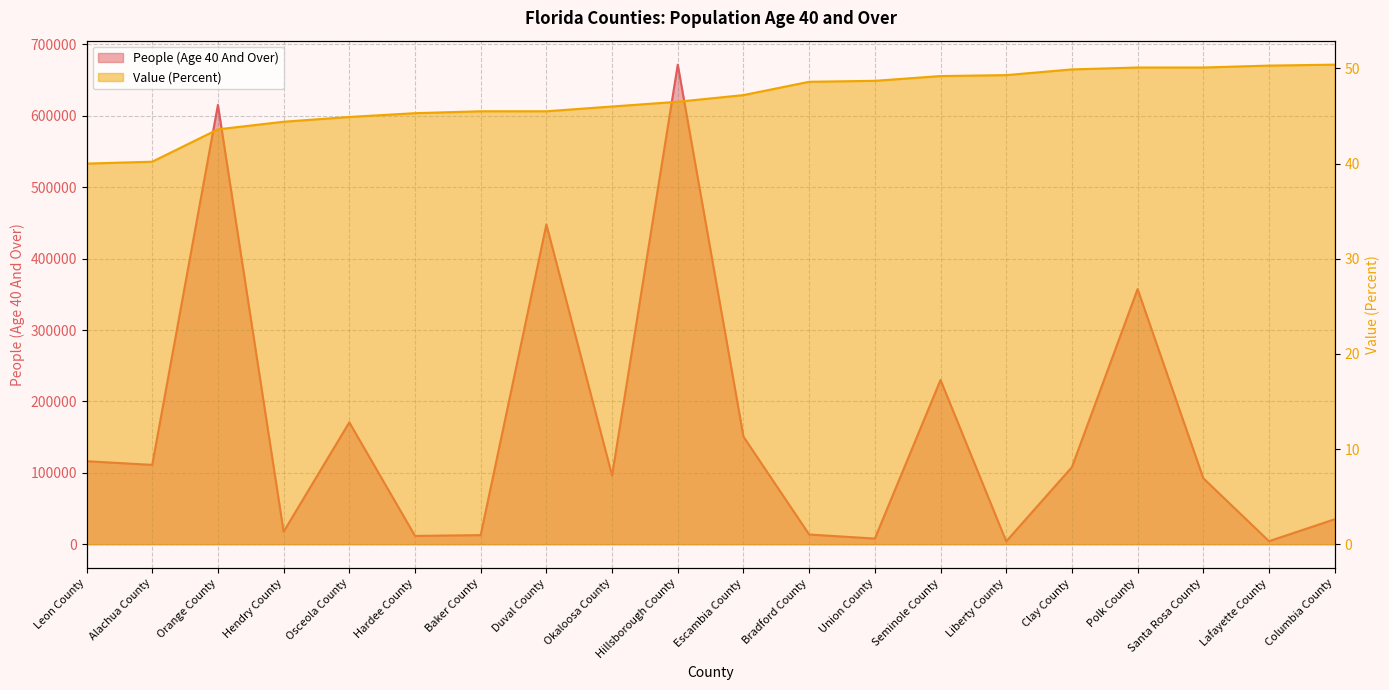

True or false: People (Age 40 And Over) and Value (Percent) cross at least once.

False